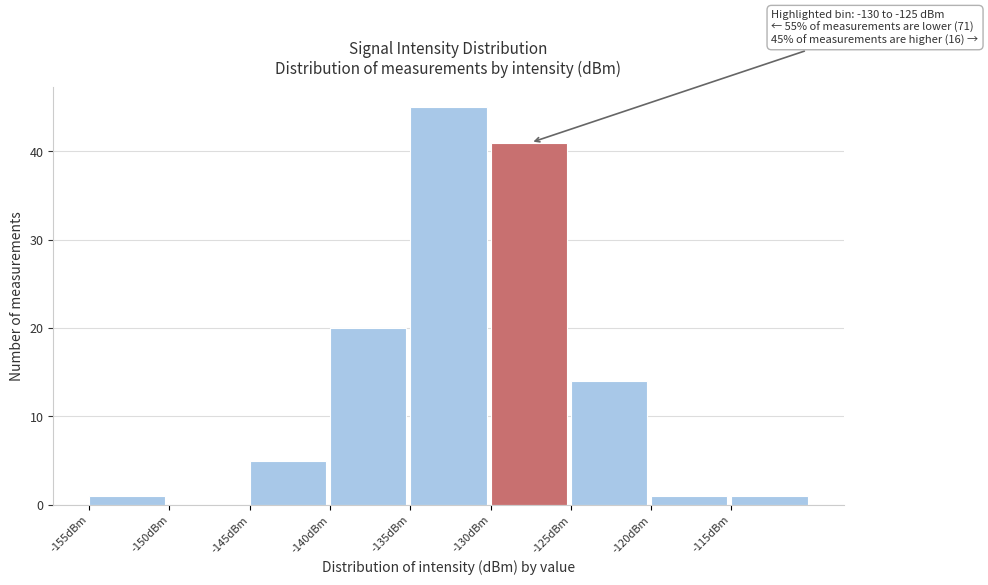

Which range on the x-axis has the tallest bar?

-135 to -130